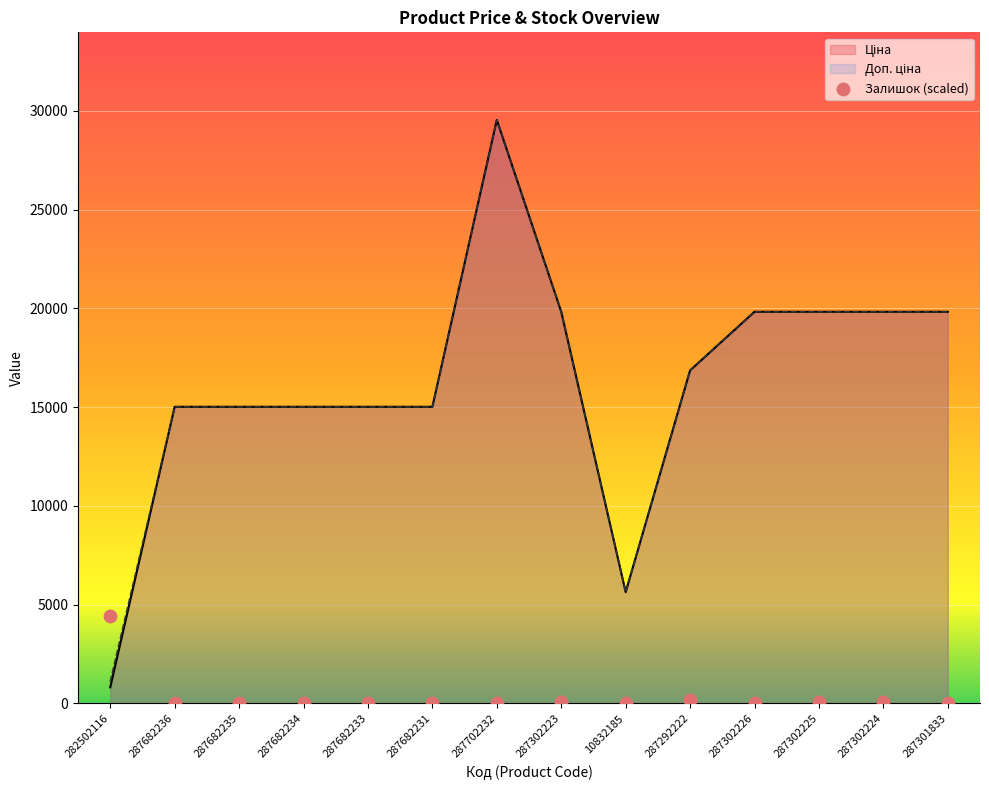

Which series has the largest Y range (max minus min)?

Ціна